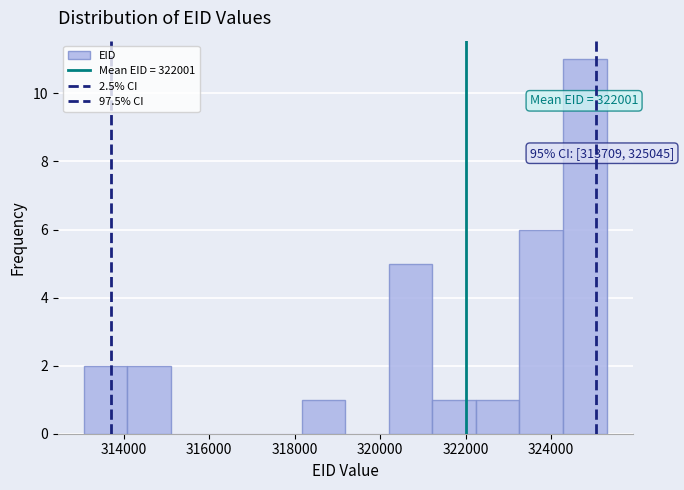

Over which range of the x-axis is the bar tallest?

324200 to 325200